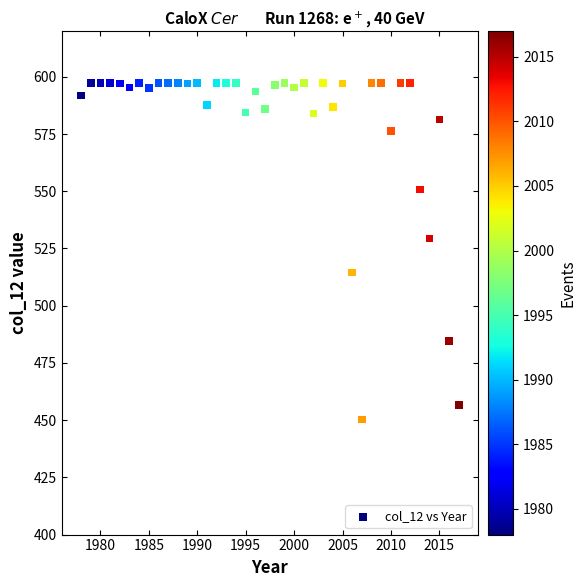

What is the range of X values (max minus min)?

39.0